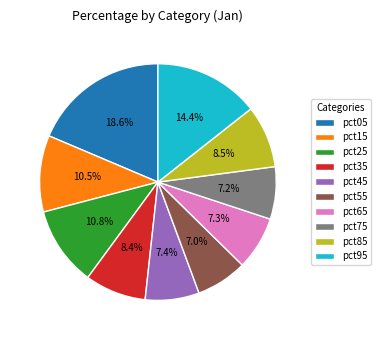

Is there any slice that represents more than half of the pie?

No